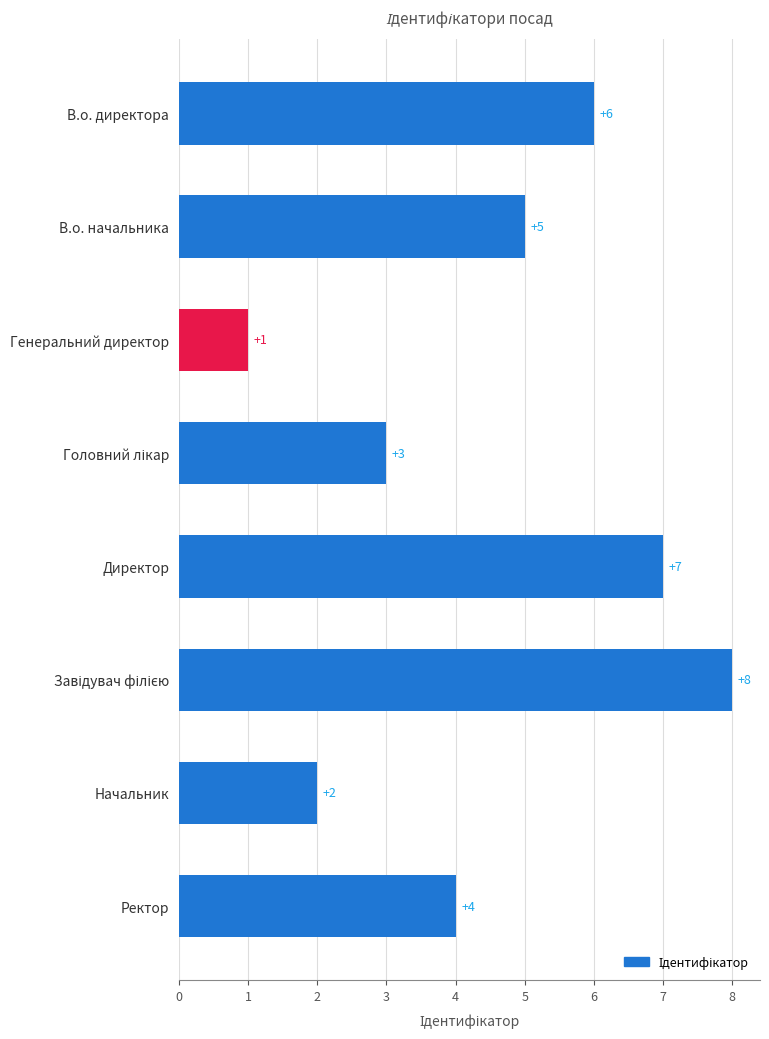

At which category does the chart reach its minimum across all series?

Генеральний директор